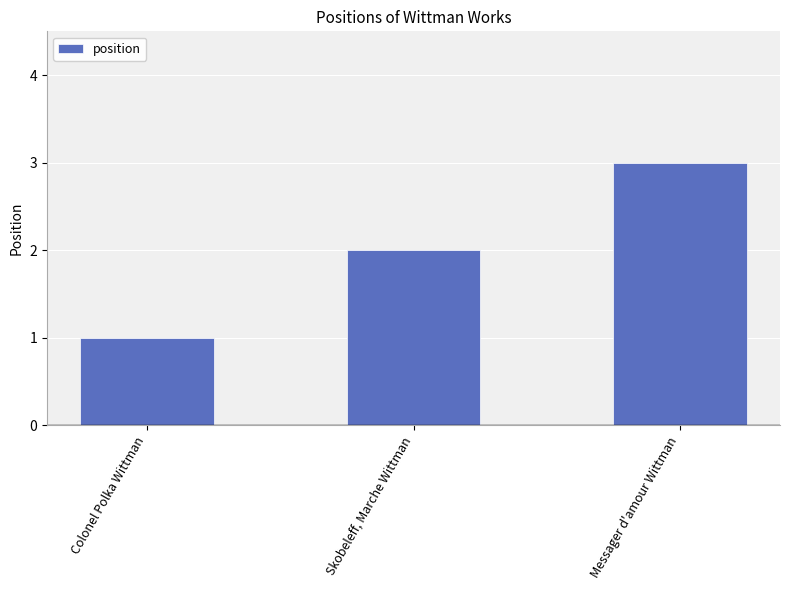

The chart shows a value of 0 at Colonel Polka Wittman. True or false?

False